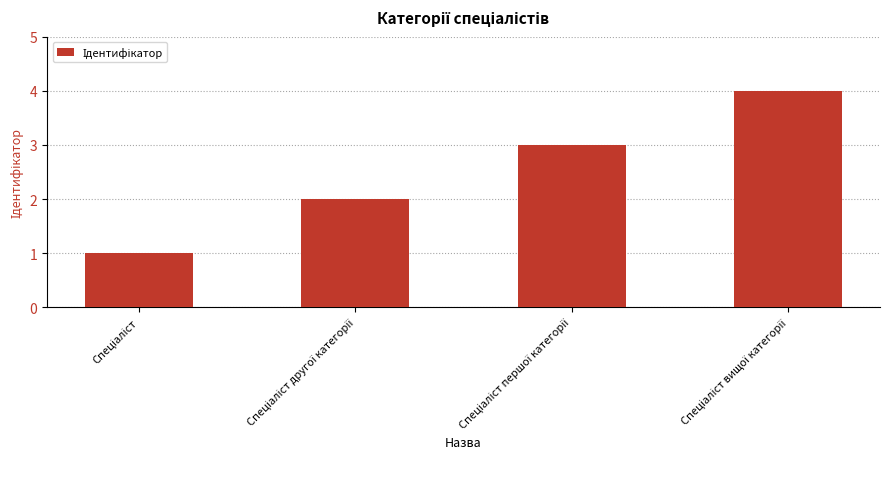

Reading left to right, extract all data points from this chart.

1	2	3	4